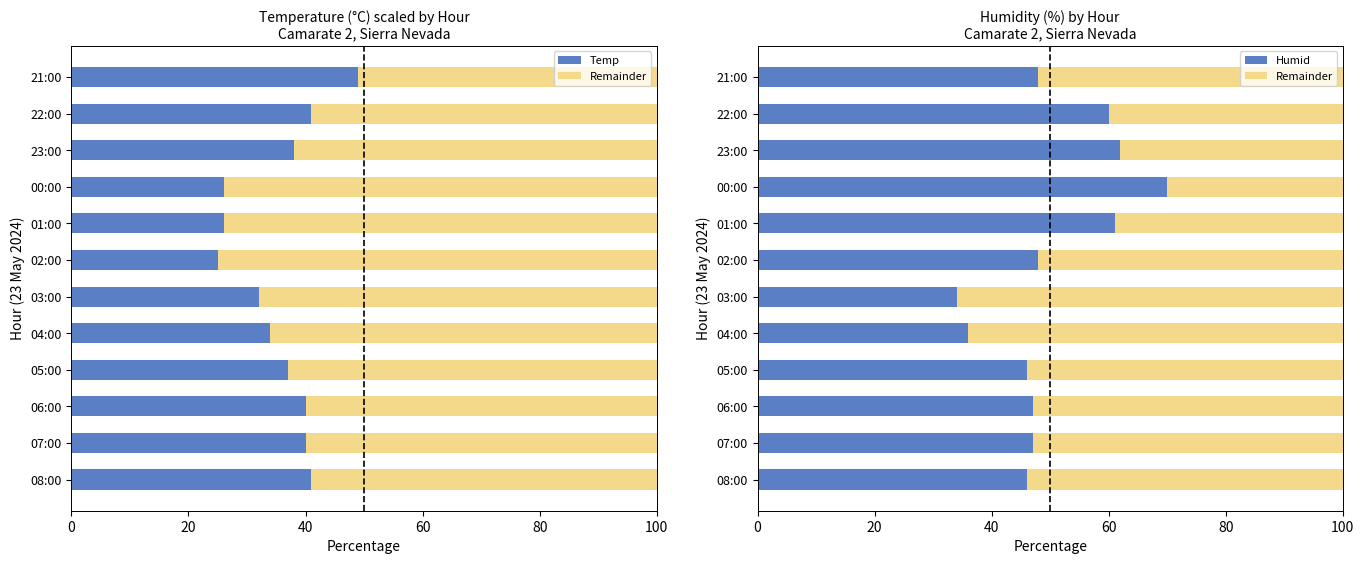

What is the average value of the Remainder series?

50